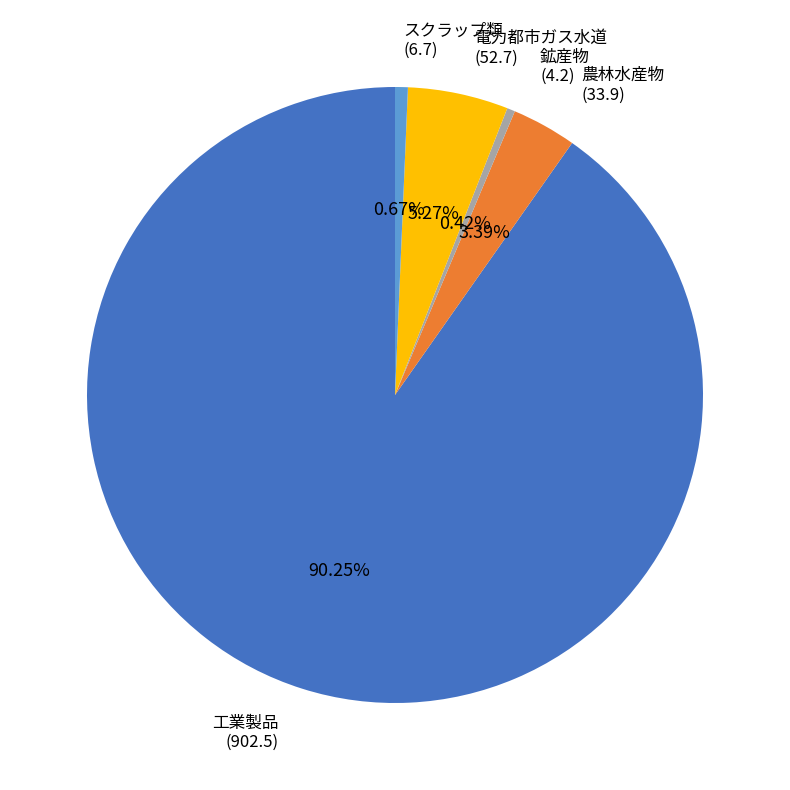

Which has a higher value, スクラップ類 or 電力都市ガス水道?

電力都市ガス水道